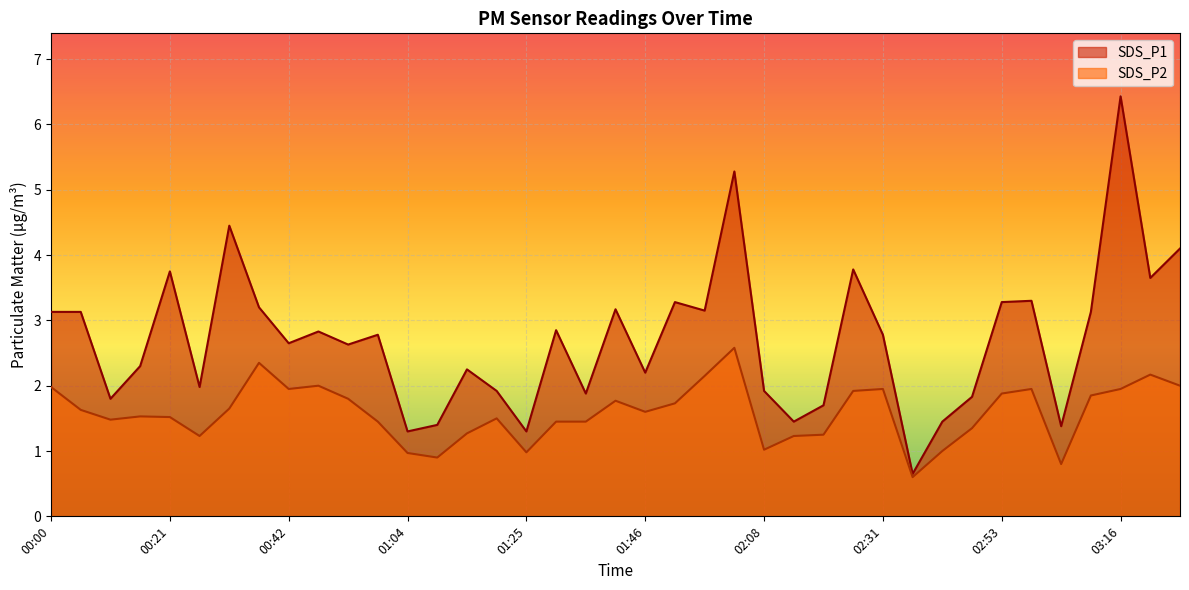

True or false: SDS_P1 and SDS_P2 intersect in this chart.

False